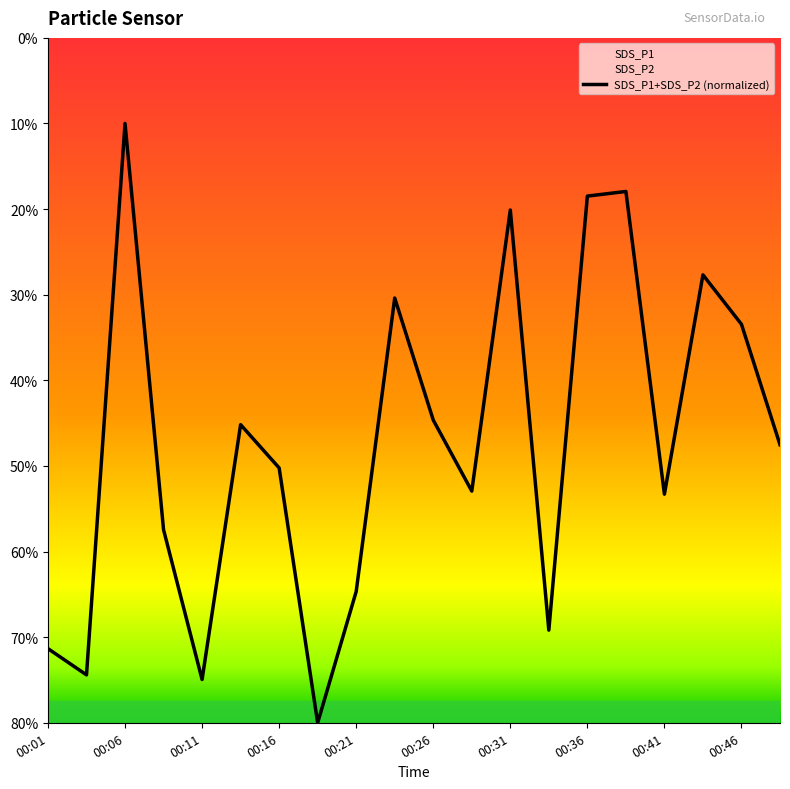

What is the ratio of the value at 17 to the value at 11?

1.9